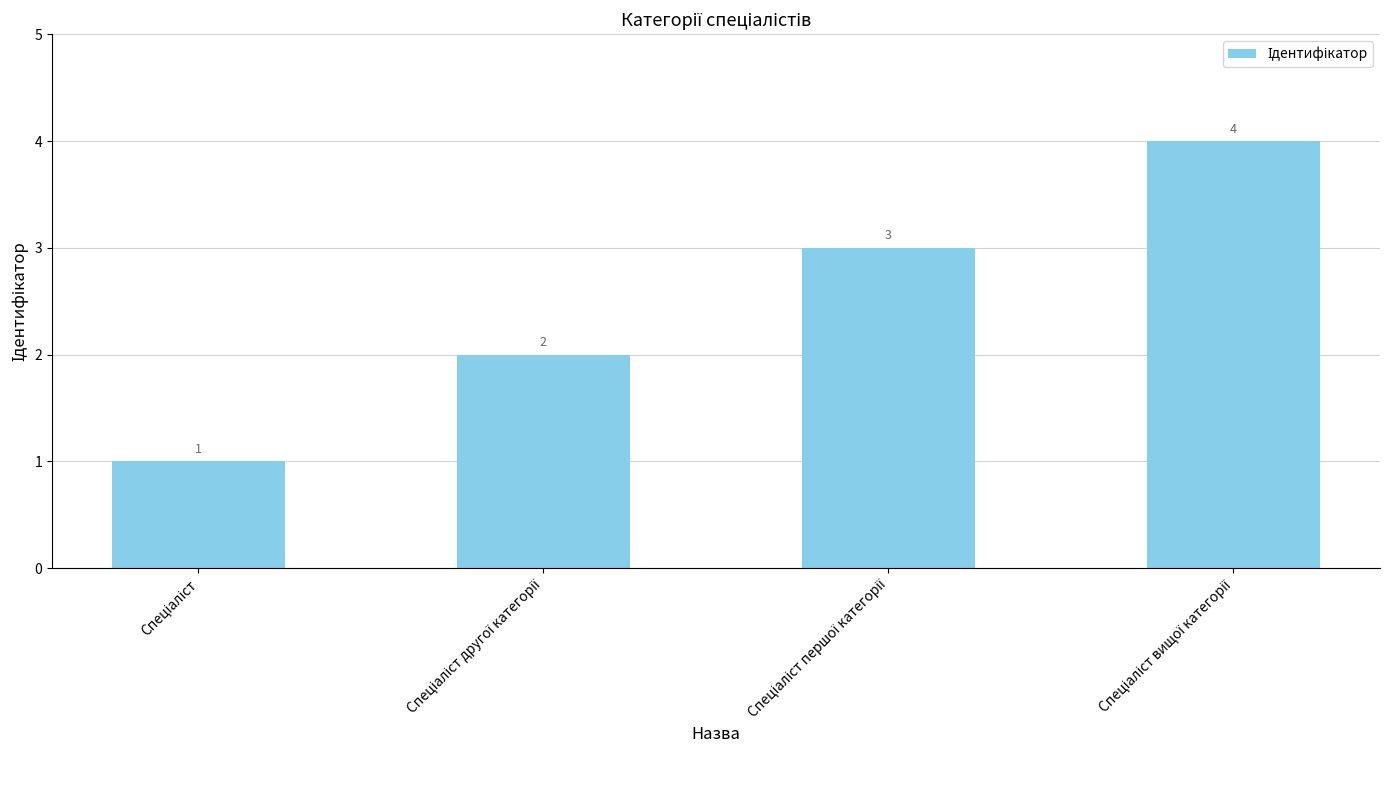

What is the greatest value displayed?

4